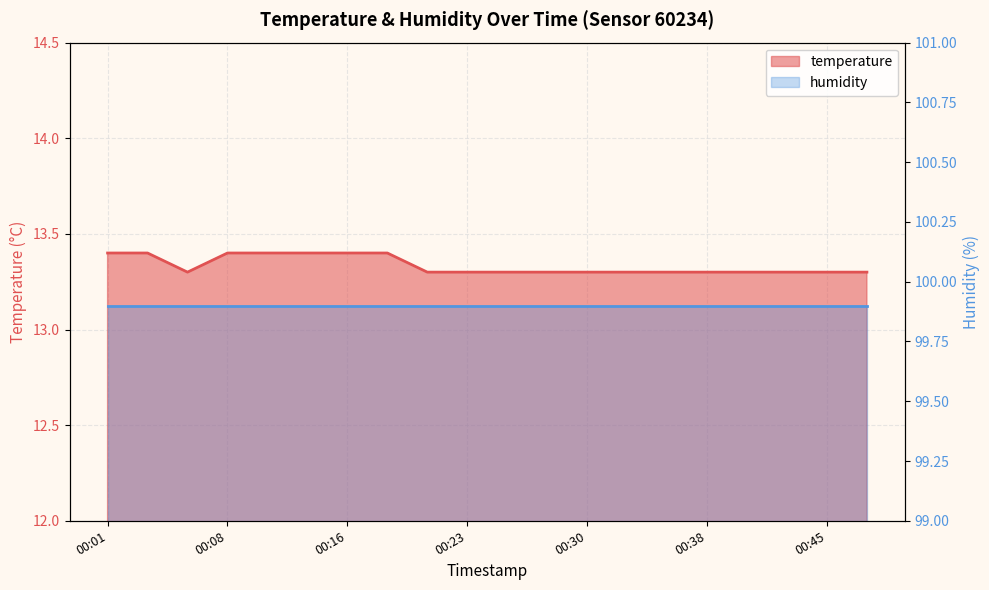

What is the value of the 13th point from the left?

13.3